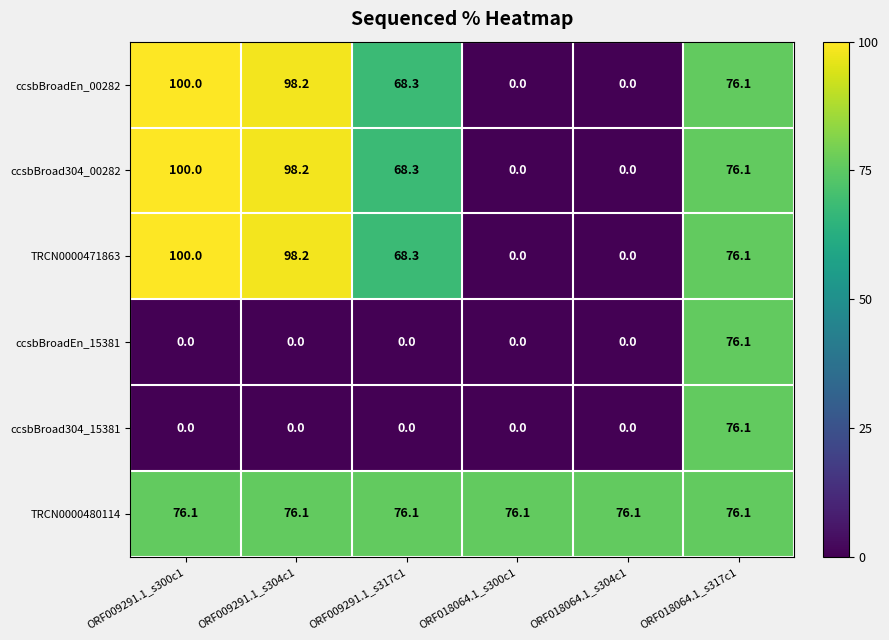

The ccsbBroadEn_15381 series shows 0.0 at ORF009291.1_s317c1. True or false?

True